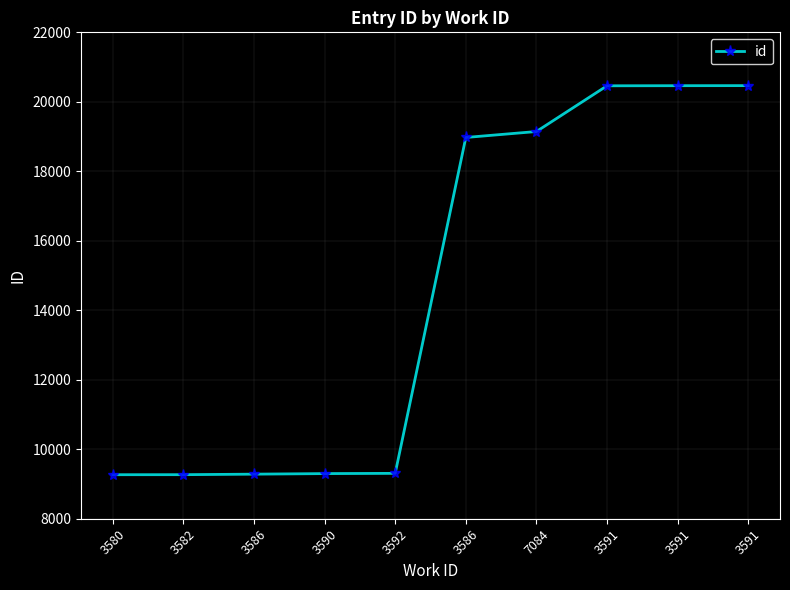

Between 7084 and 3591, which is larger?

3591